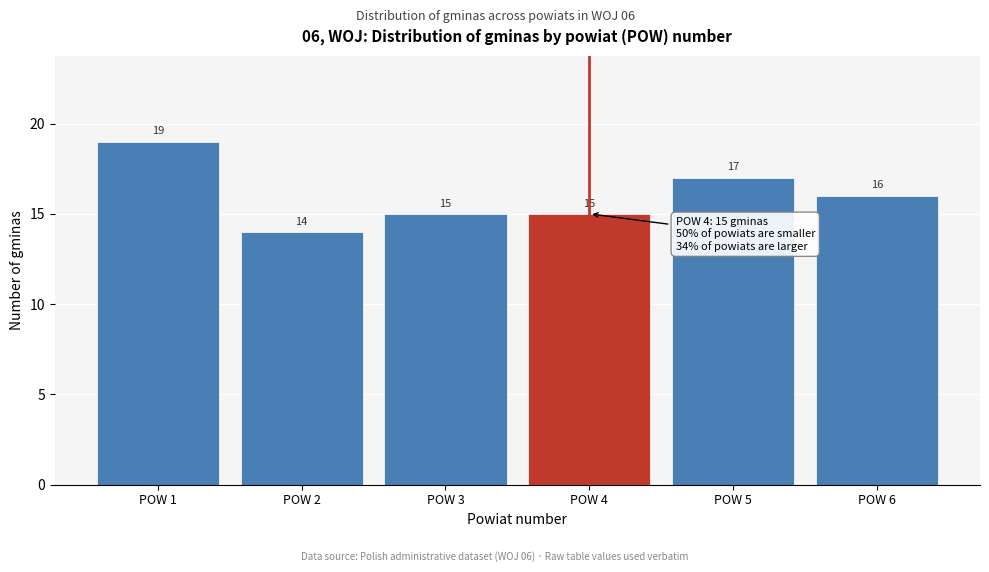

Reading left to right, list all the values displayed in this chart.

19	14	15	15	17	16